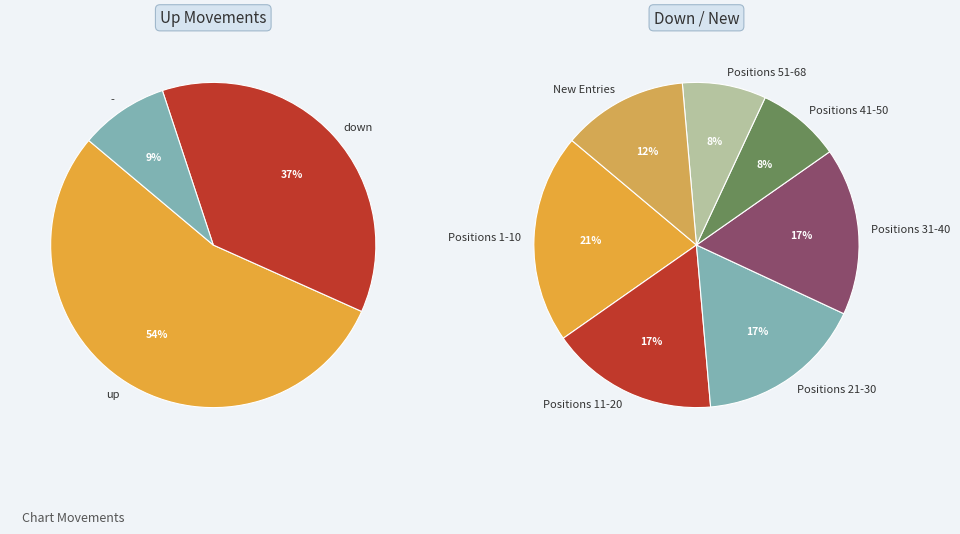

What percentage is the up slice, to the nearest percent?

54%